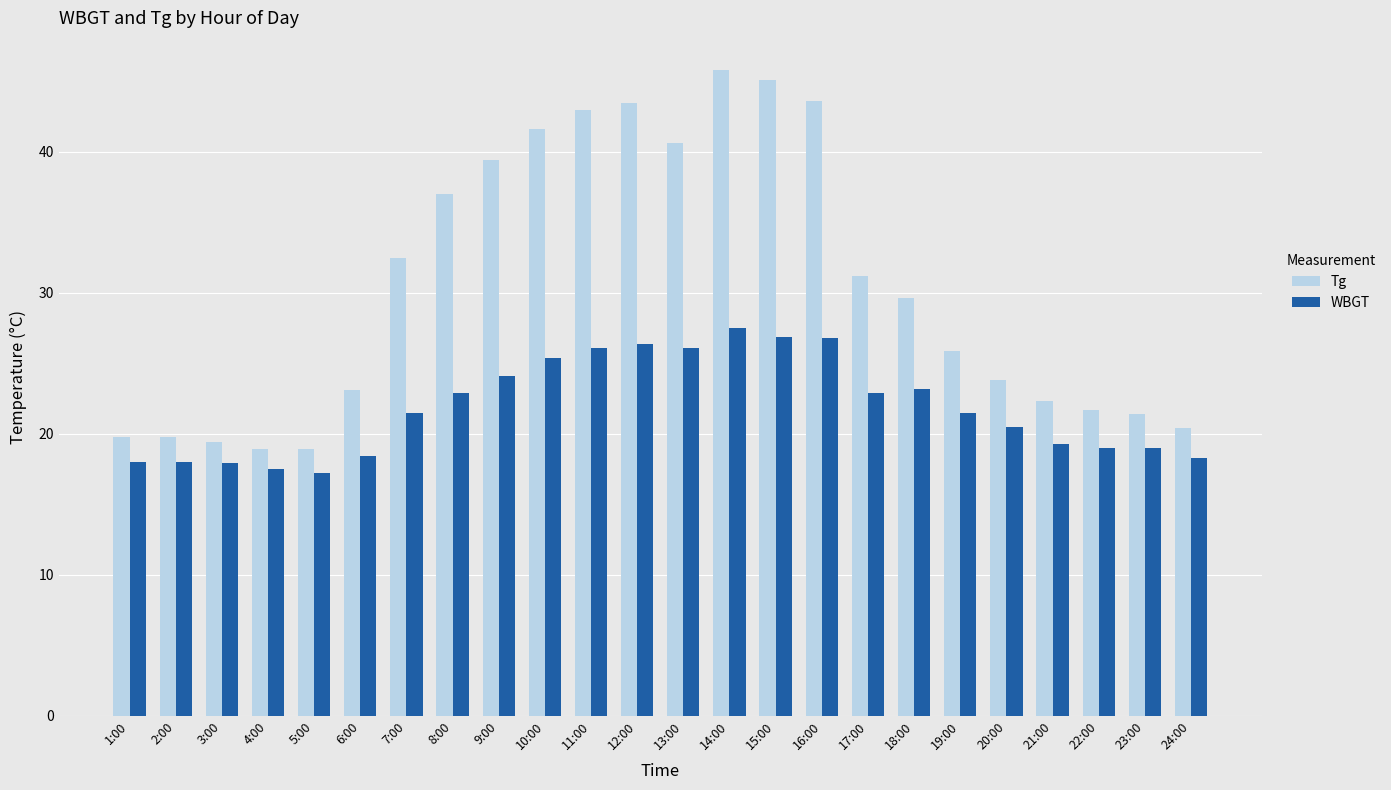

What is the maximum value shown in the chart?

45.8